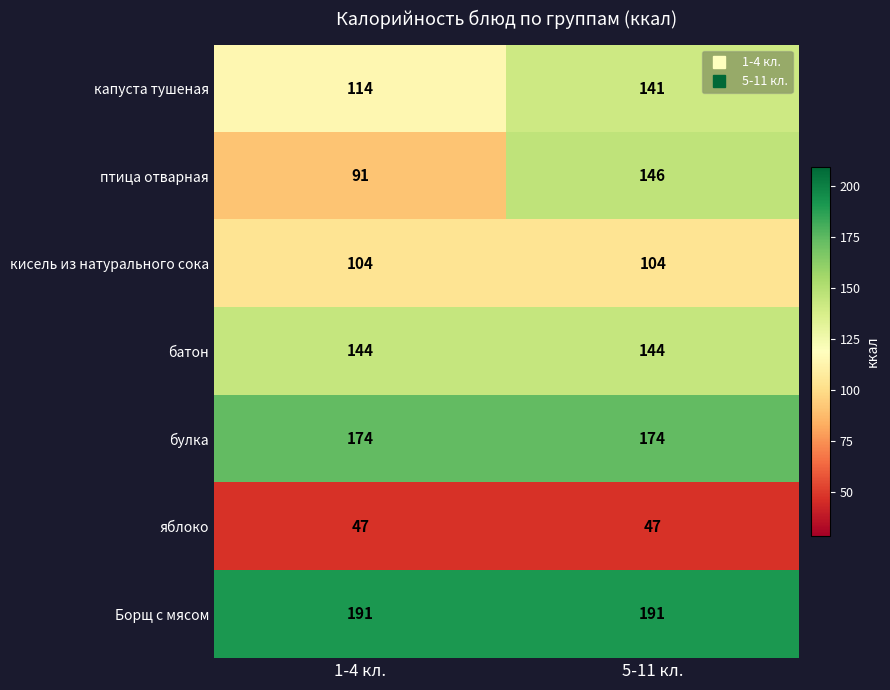

What is the lowest value of the Борщ с мясом series?

191